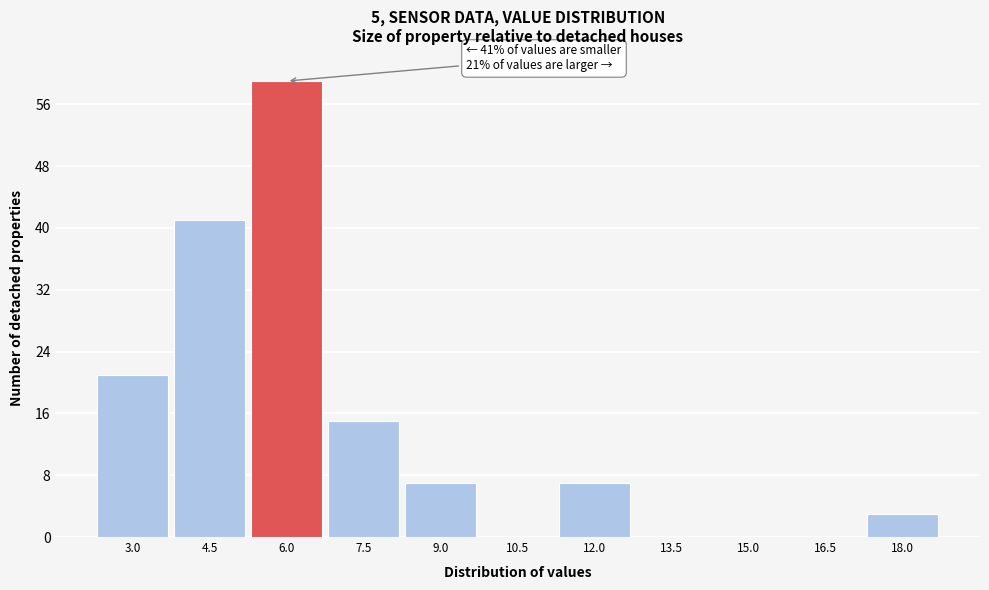

Reading left to right, transcribe all the data shown in this chart.

3.0=21	4.5=41	6.0=59	7.5=15	9.0=7	10.5=0	12.0=7	13.5=0	15.0=0	16.5=0	18.0=3